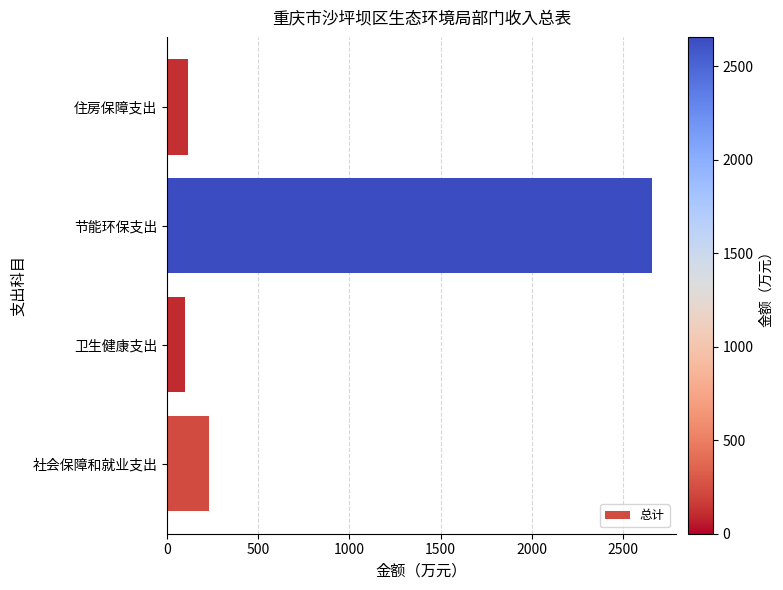

What is the maximum value shown in the chart?

2657.8